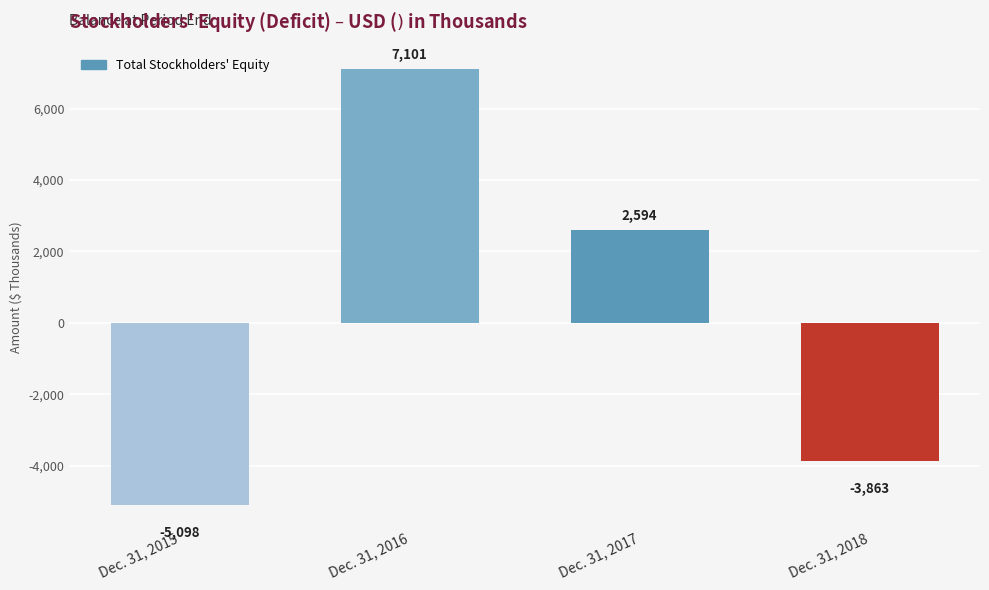

Reading left to right, transcribe all the data shown in this chart.

Dec. 31, 2015=-5098	Dec. 31, 2016=7101	Dec. 31, 2017=2594	Dec. 31, 2018=-3863